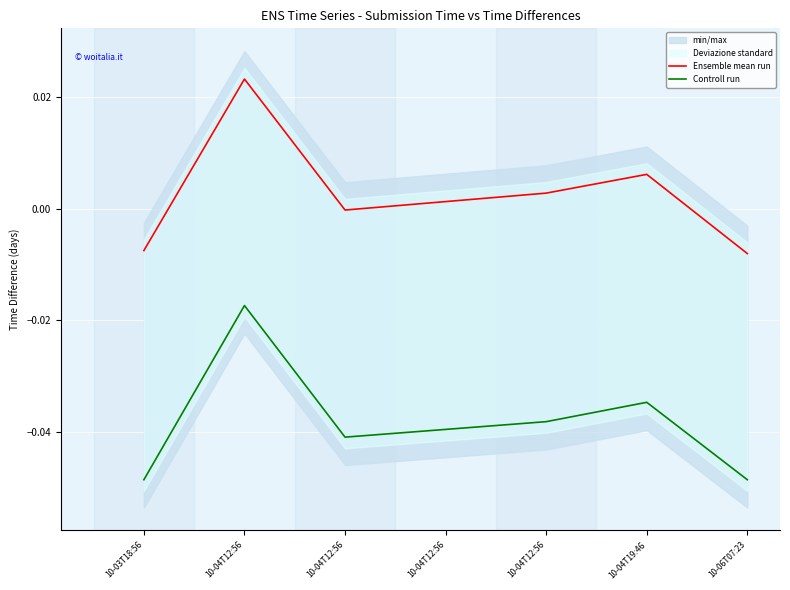

Reading left to right, list all the values displayed in this chart.

Ensemble mean run: 10-03T18:56=-0.0	10-04T12:56=0.0	10-04T12:56=-0.0	10-04T12:56=0.0	10-04T12:56=0.0	10-04T19:46=0.0	10-06T07:23=-0.0
Controll run: 10-03T18:56=-0.0	10-04T12:56=-0.0	10-04T12:56=-0.0	10-04T12:56=-0.0	10-04T12:56=-0.0	10-04T19:46=-0.0	10-06T07:23=-0.0